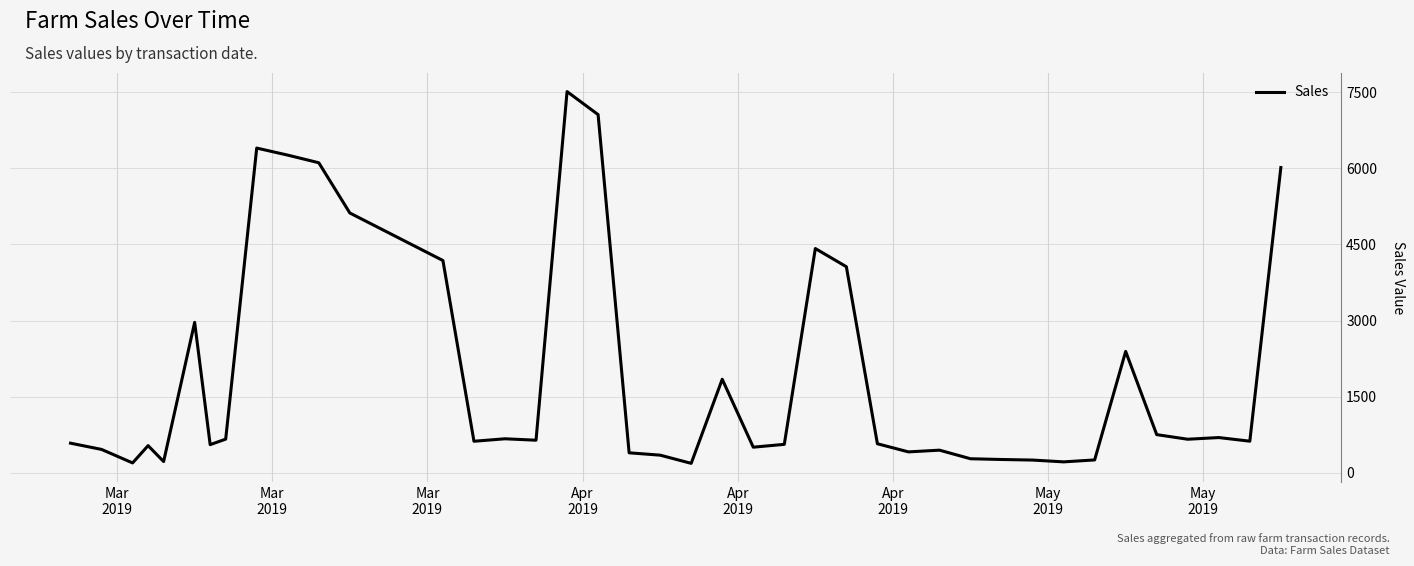

What is the minimum value shown in the chart?

187.3